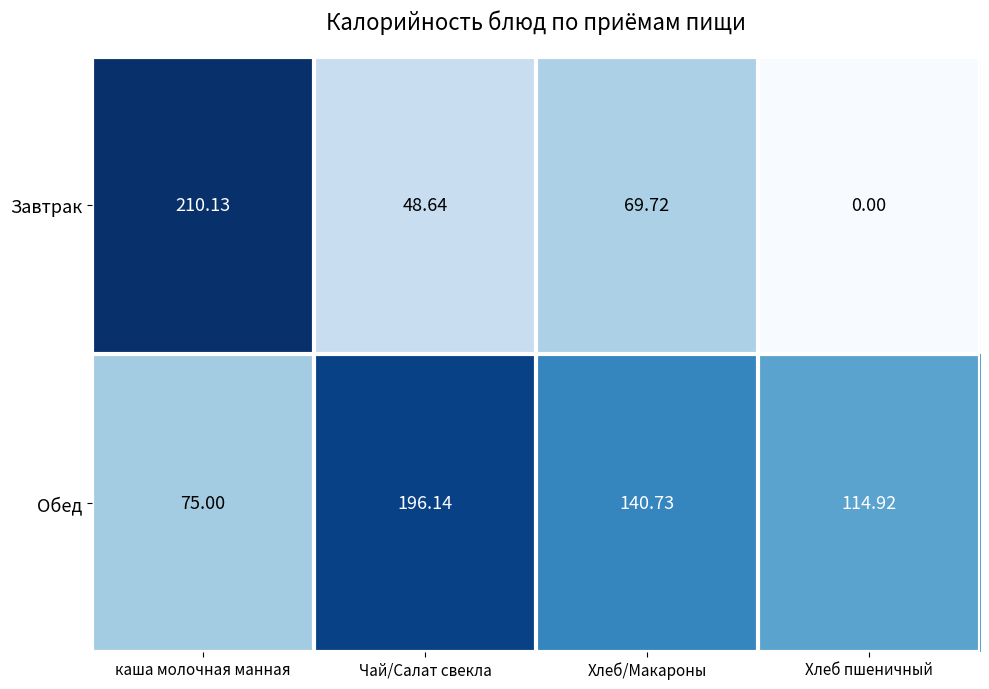

Count the number of data series in this chart.

2